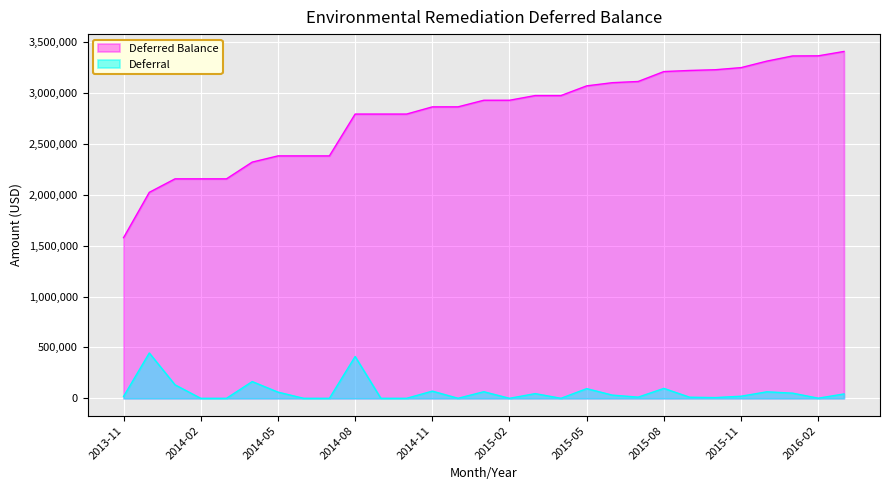

Read the Deferral value at 2015-01.

64785.2